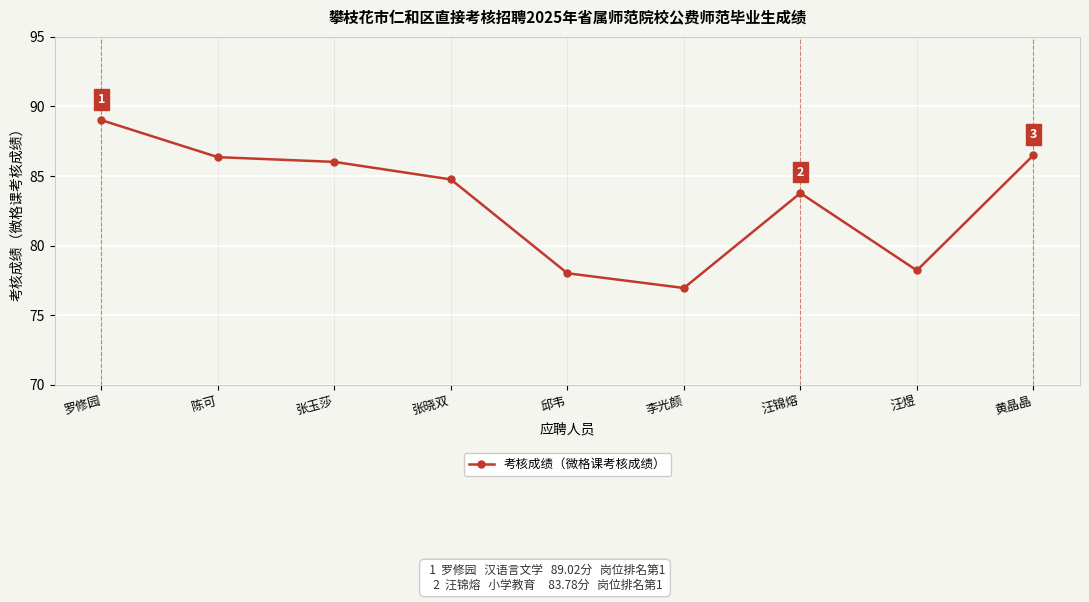

Which has a higher value, 黄晶晶 or 张玉莎?

黄晶晶